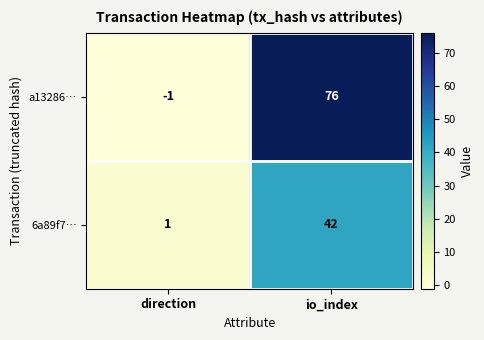

What is the average value of the 6a89f7… series?

22